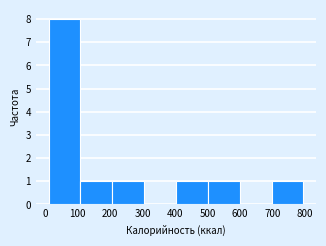

Reading left to right, transcribe this chart: for each bar, give the range it covers on the x-axis and its height. Neither the bar edges nor the heights are printed on the chart, so give them approximately, as read against the axes.

11 to 109: 8
109 to 207: 1
207 to 305: 1
305 to 403: 0
403 to 501: 1
501 to 599: 1
599 to 697: 0
697 to 795: 1